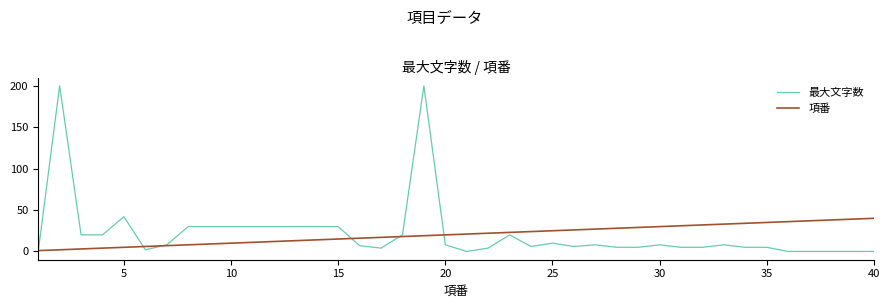

At how many categories does at least one series exceed 9?

37